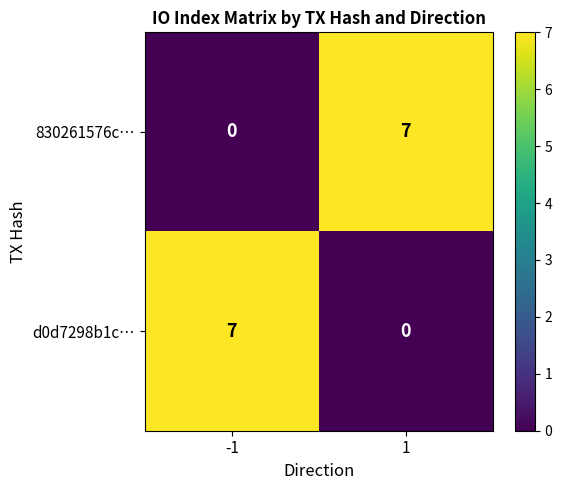

What is the approximate value of d0d7298b1c… at -1?

7